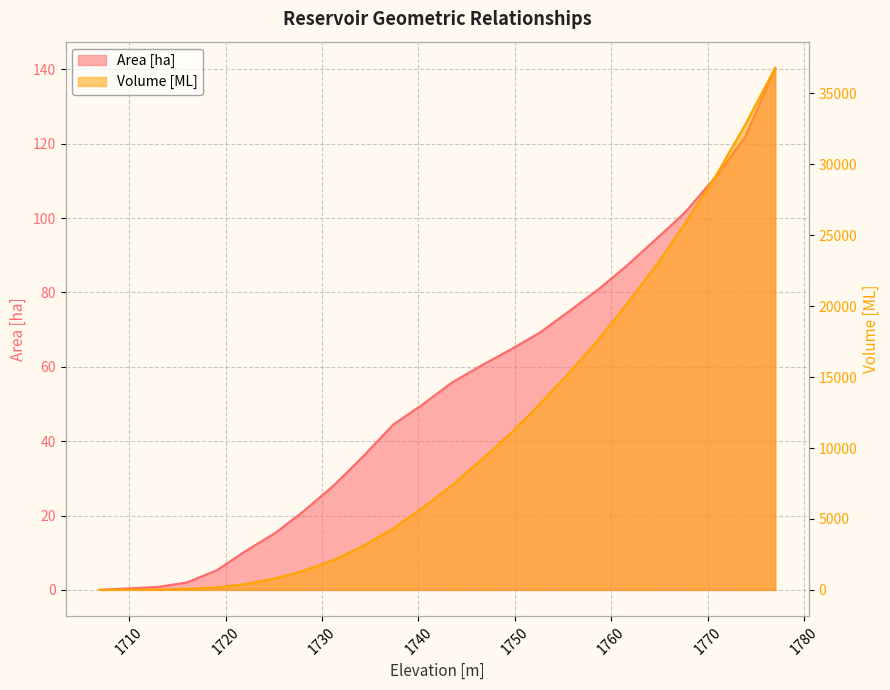

At which label does Area [ha] reach its peak?

1777